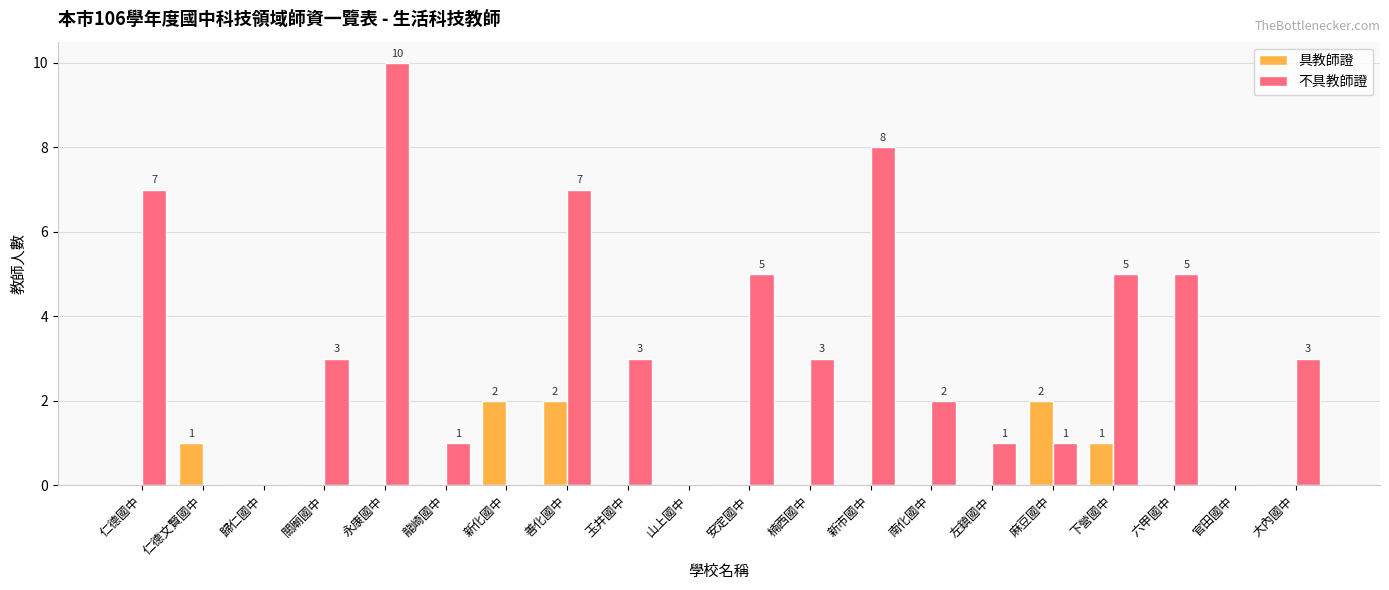

Are the bars grouped side by side (vs. stacked)?

Yes